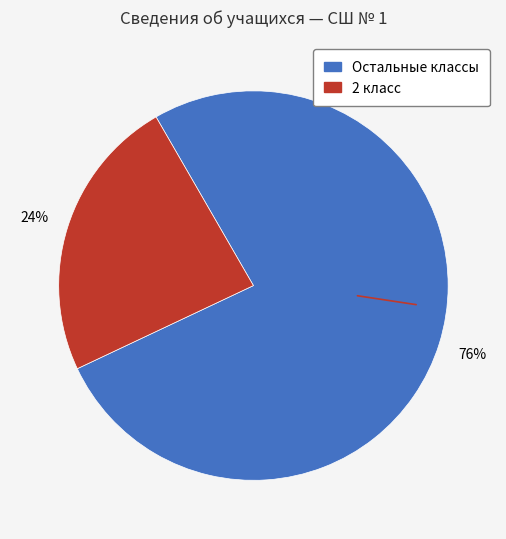

Is there any slice that represents more than half of the pie?

Yes